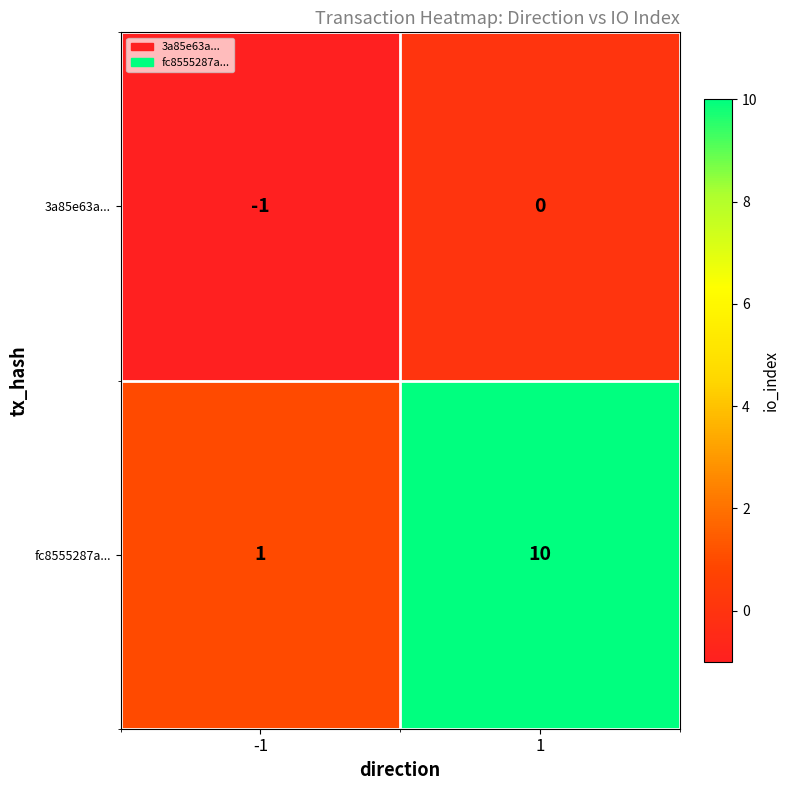

What is the greatest value displayed?

10